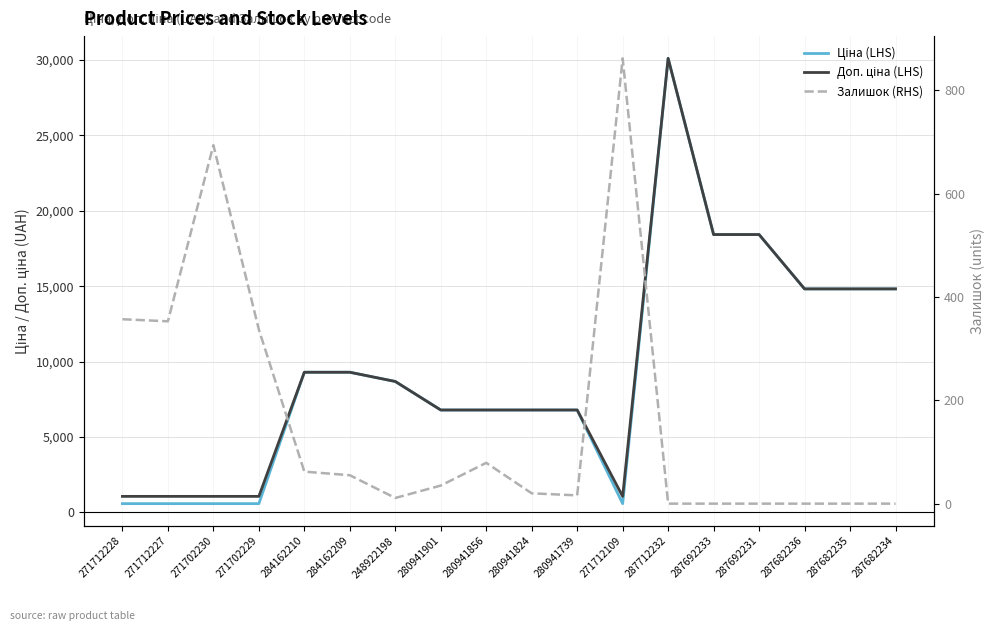

What position from the right is 271712227?

17